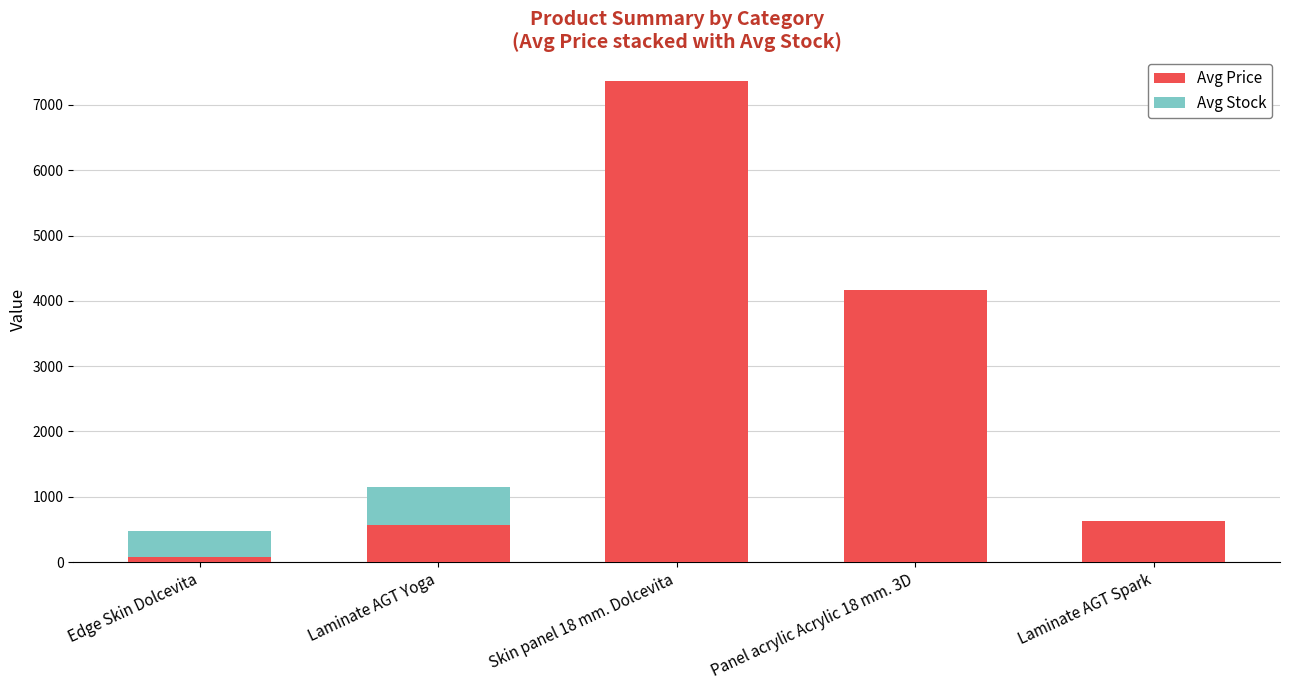

At which label is Avg Price closest to 3716?

Panel acrylic Acrylic 18 mm. 3D